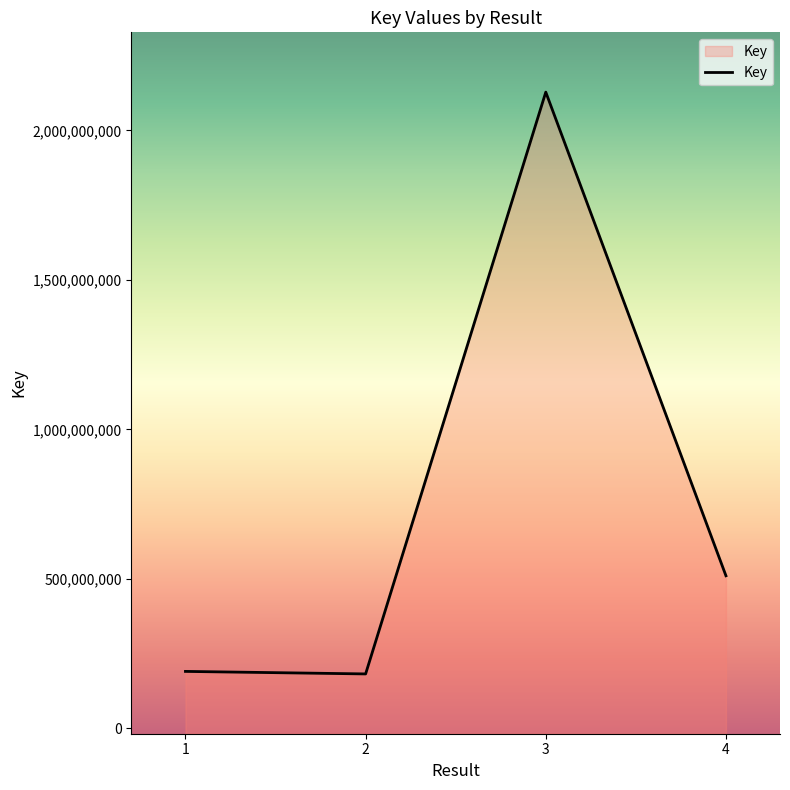

What is the sum of all values?

3011460857